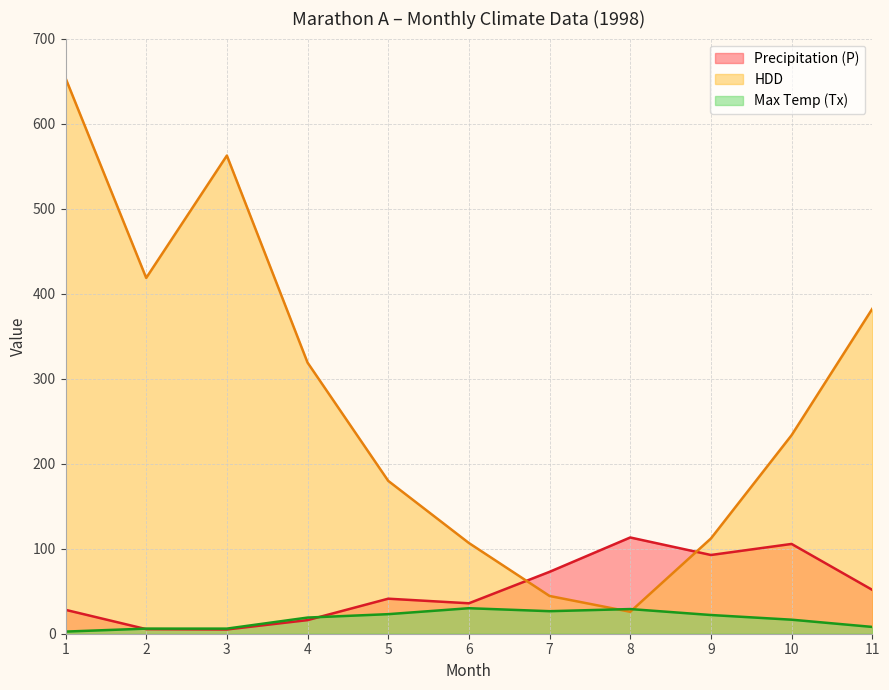

Which category has the lowest value in the Precipitation (P) series?

3